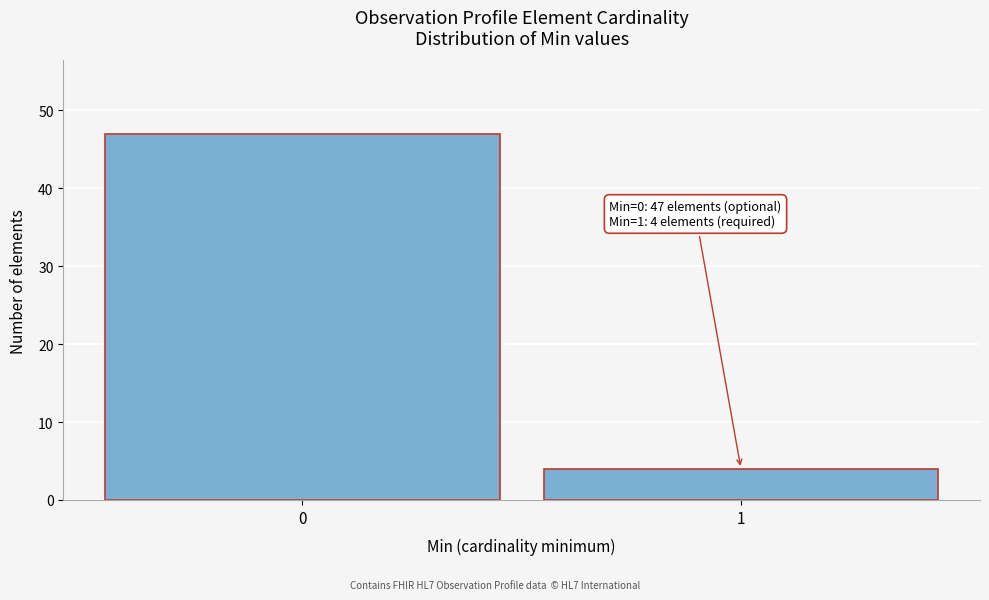

Reading left to right, list all the values displayed in this chart.

0=47	1=4